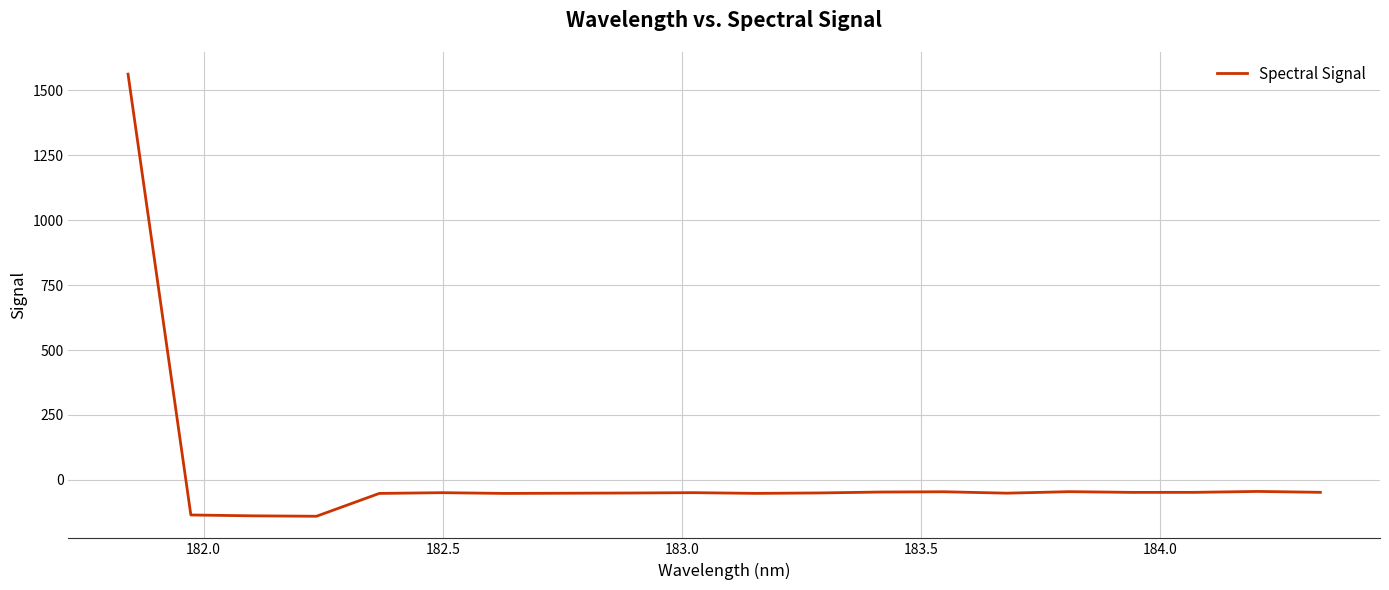

What is the greatest value displayed?

1562.4